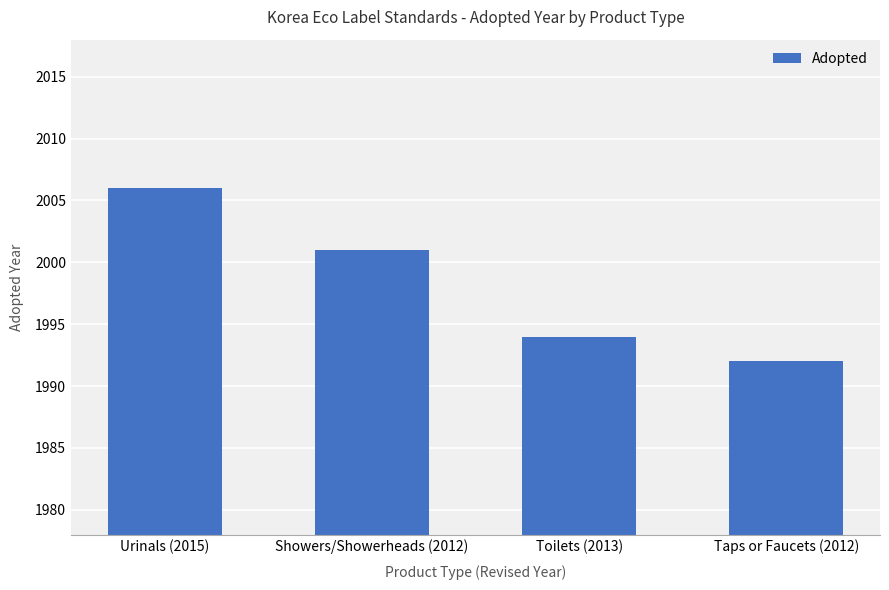

How many values are below 2001?

2